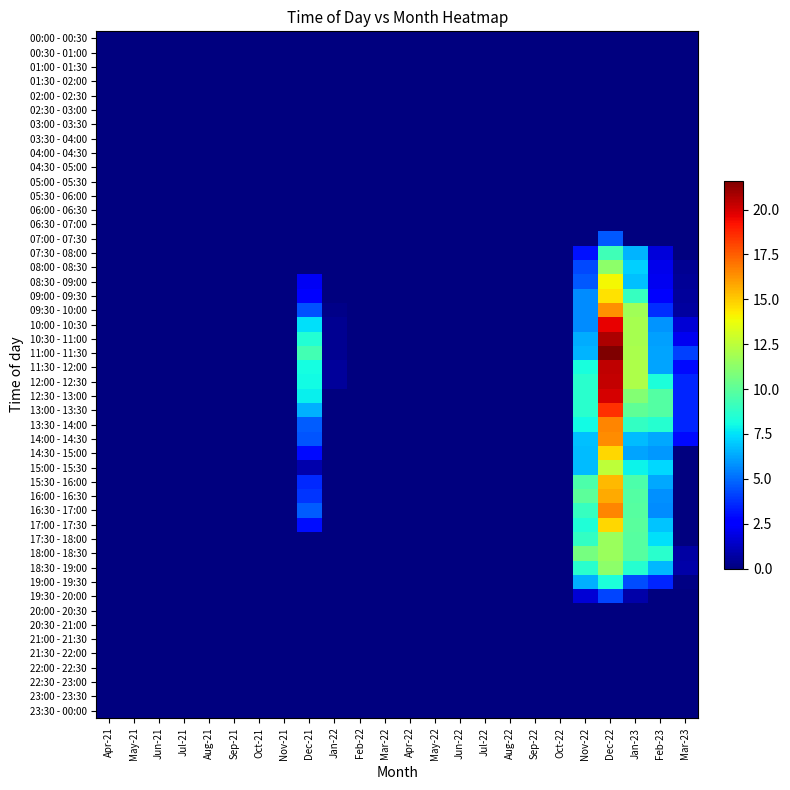

What is the average value of the 13:30 - 14:00 series?

2.1